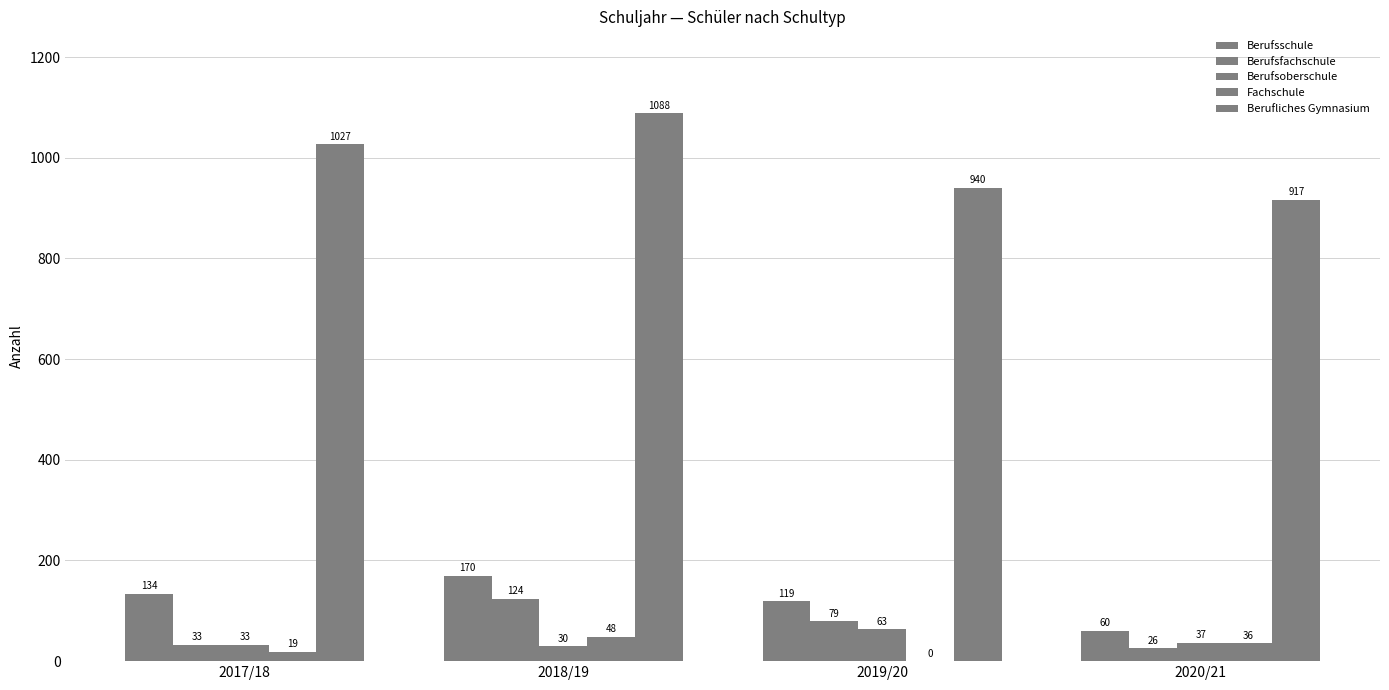

What is the value of the Berufsschule bar at the 1st from the left?

134